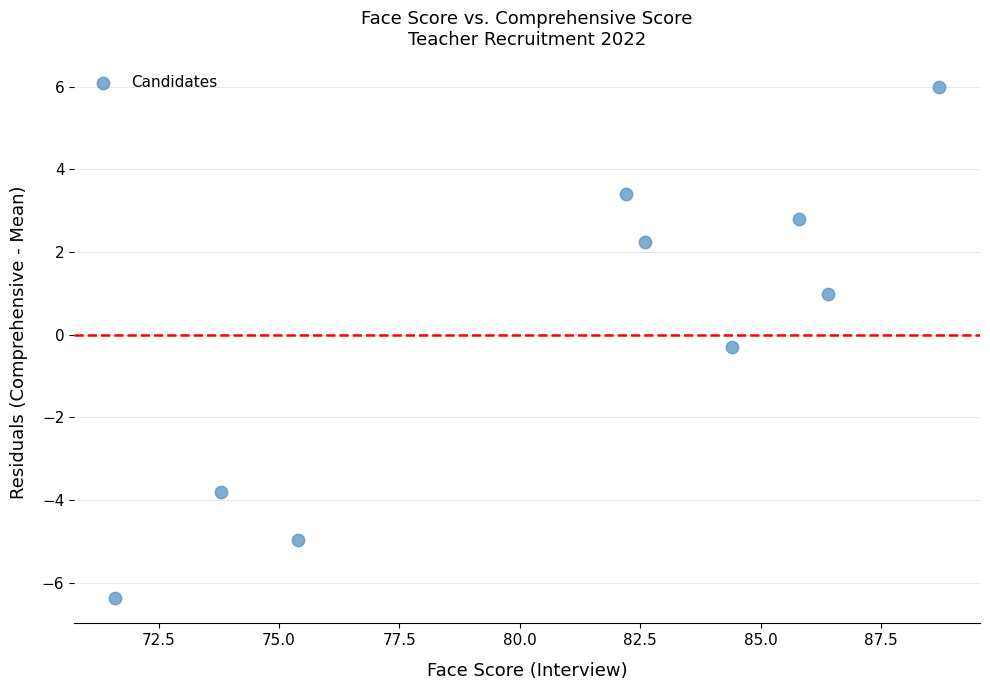

What Y value in the scatter plot is closest to 0?

-0.3